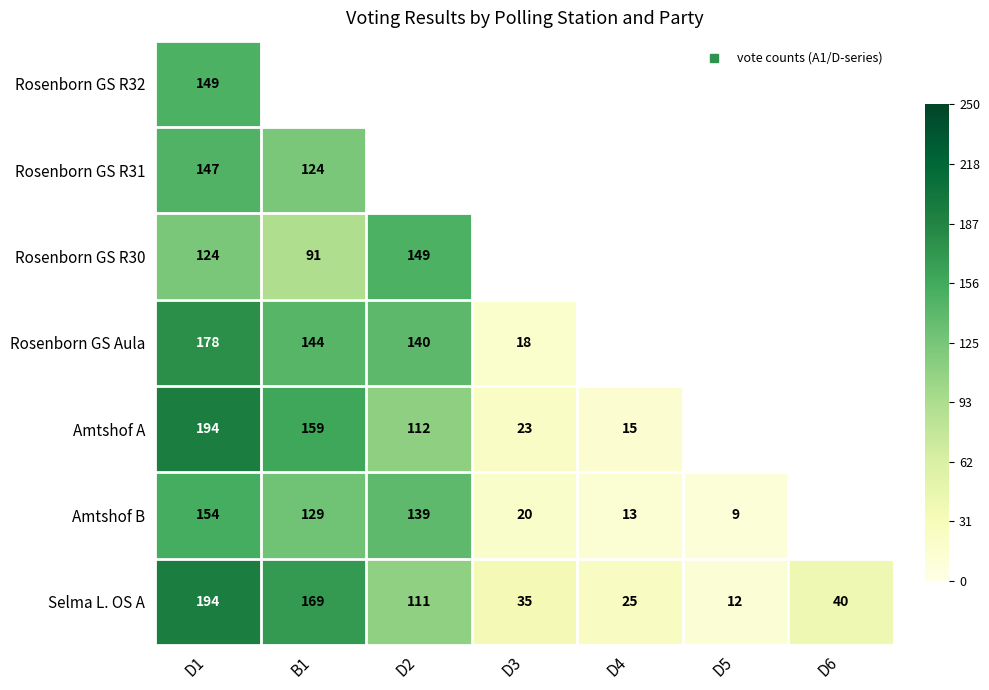

At B1, list the series in order from smallest to largest.

Rosenborn GS R30, Rosenborn GS R31, Rosenborn GS R32, Amtshof B, Rosenborn GS Aula, Amtshof A, Selma L. OS A